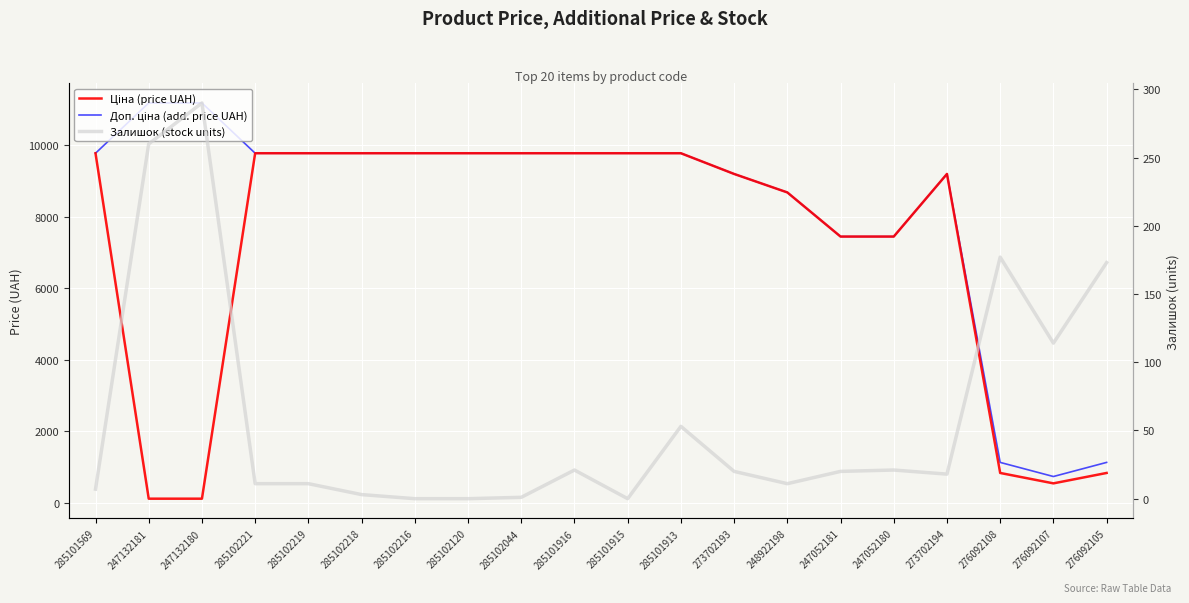

Reading left to right, extract all data points from this chart.

Ціна (price UAH): 9775.5	111.8	111.8	9775.5	9775.5	9775.5	9775.5	9775.5	9775.5	9775.5	9775.5	9775.5	9196.3	8679.5	7444.6	7444.6	9196.3	831.5	540.5	831.5
Доп. ціна (add. price UAH): 9775.5	11182.0	11182.0	9775.5	9775.5	9775.5	9775.5	9775.5	9775.5	9775.5	9775.5	9775.5	9196.3	8679.5	7444.6	7444.6	9196.3	1126.7	732.0	1126.7
Залишок (stock units): 7.0	260.0	290.0	11.0	11.0	3.0	0.0	0.0	1.0	21.0	0.0	53.0	20.0	11.0	20.0	21.0	18.0	177.0	114.0	173.0